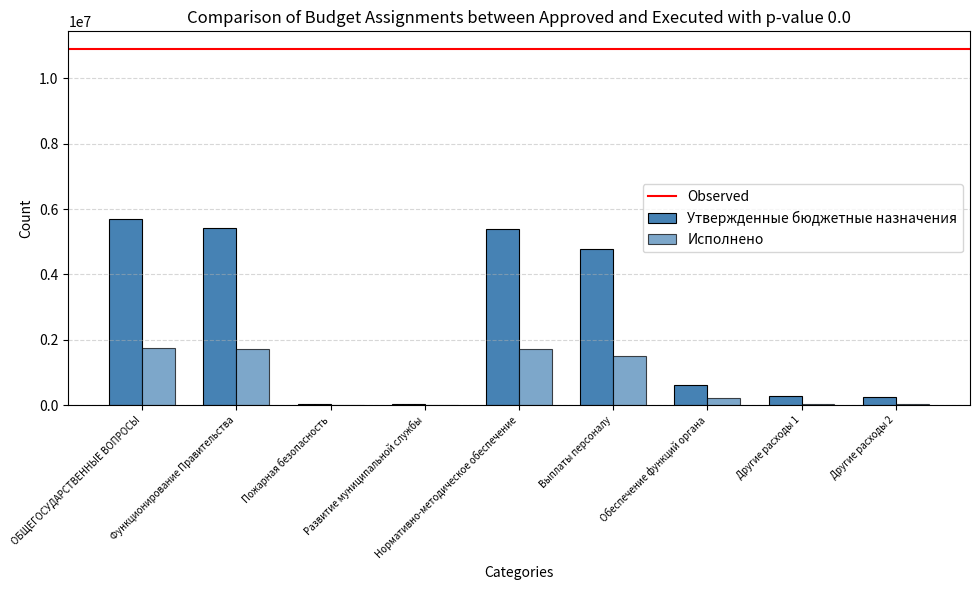

List the series in order of their peak value, lowest first.

Исполнено, Утвержденные бюджетные назначения